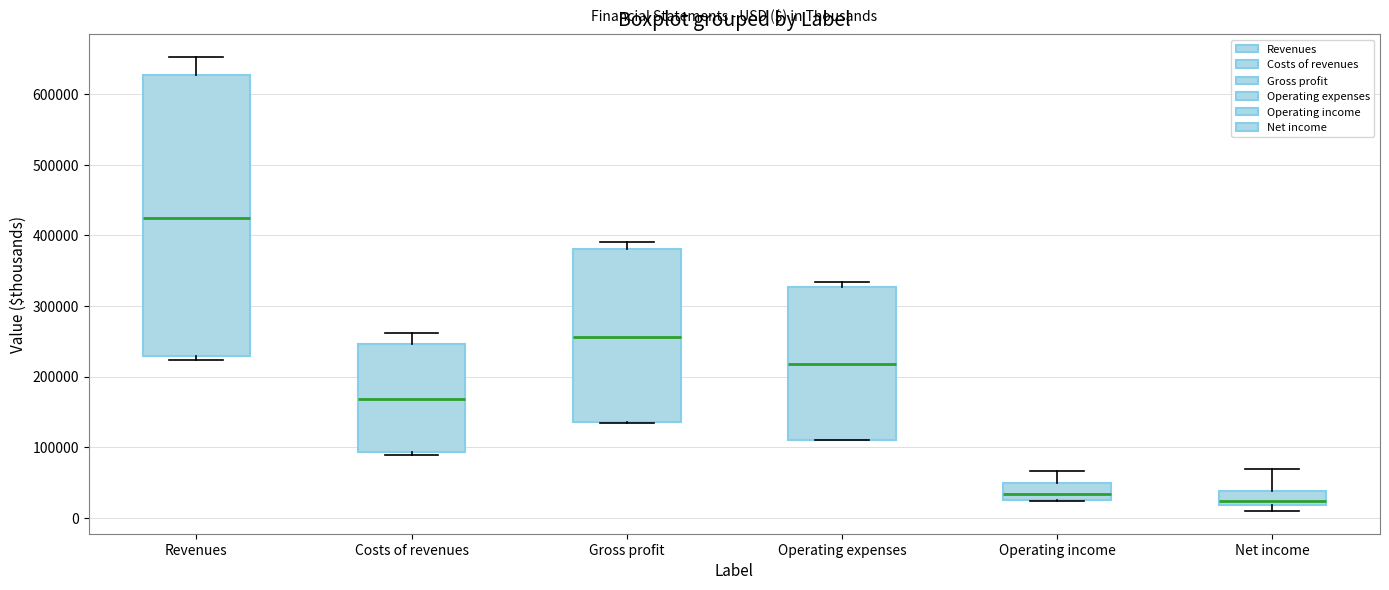

Reading left to right, transcribe this box plot: for each box, give where its median line is, the range the box spans, and where its two whiskers end, as read against the y-axis. The values are not printed on the chart, so give them approximately, as read against the axis.

Revenues: median 420000, box 230000 to 630000, whiskers 220000 to 650000
Costs of revenues: median 170000, box 90000 to 250000, whiskers 90000 (just below the box's lower edge) to 260000
Gross profit: median 260000, box 140000 to 380000, whiskers 130000 to 390000
Operating expenses: median 220000, box 110000 to 330000, whiskers 110000 to 330000 (just above the box's upper edge)
Operating income: median 30000, box 20000 to 50000, whiskers 20000 to 70000
Net income: median 20000 (just above the box's lower edge), box 20000 to 40000, whiskers 10000 to 70000